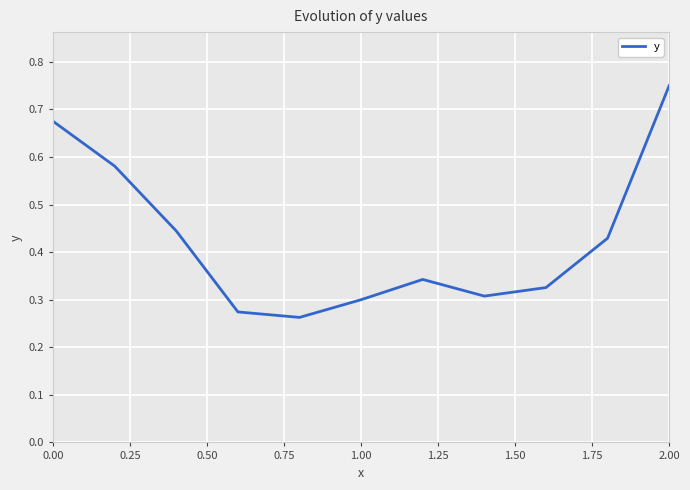

What is the difference between the maximum and minimum values?

0.5